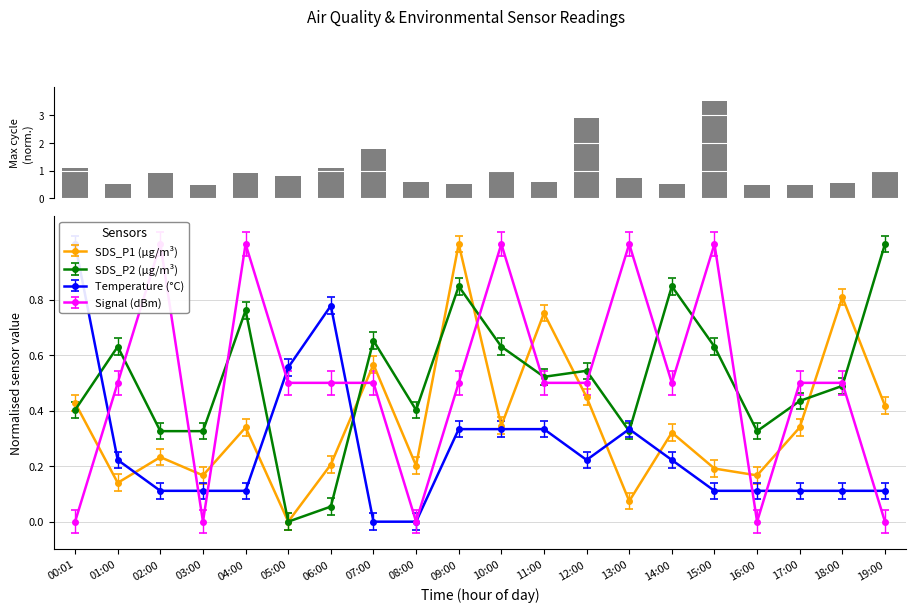

What is the label of the 9th bar from the right?

11:00